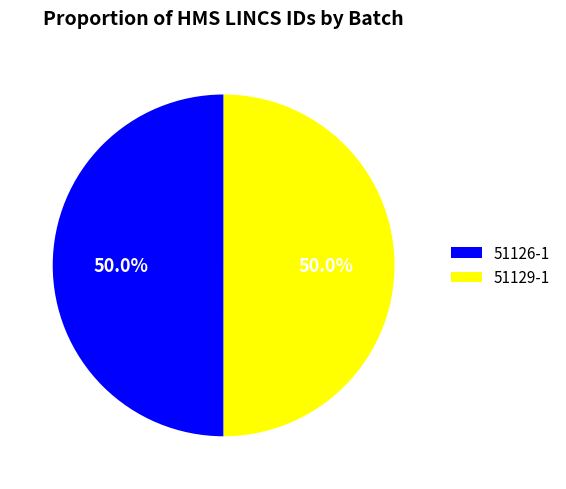

Approximately how many times larger is the value at 51129-1 compared to 51126-1?

1.0